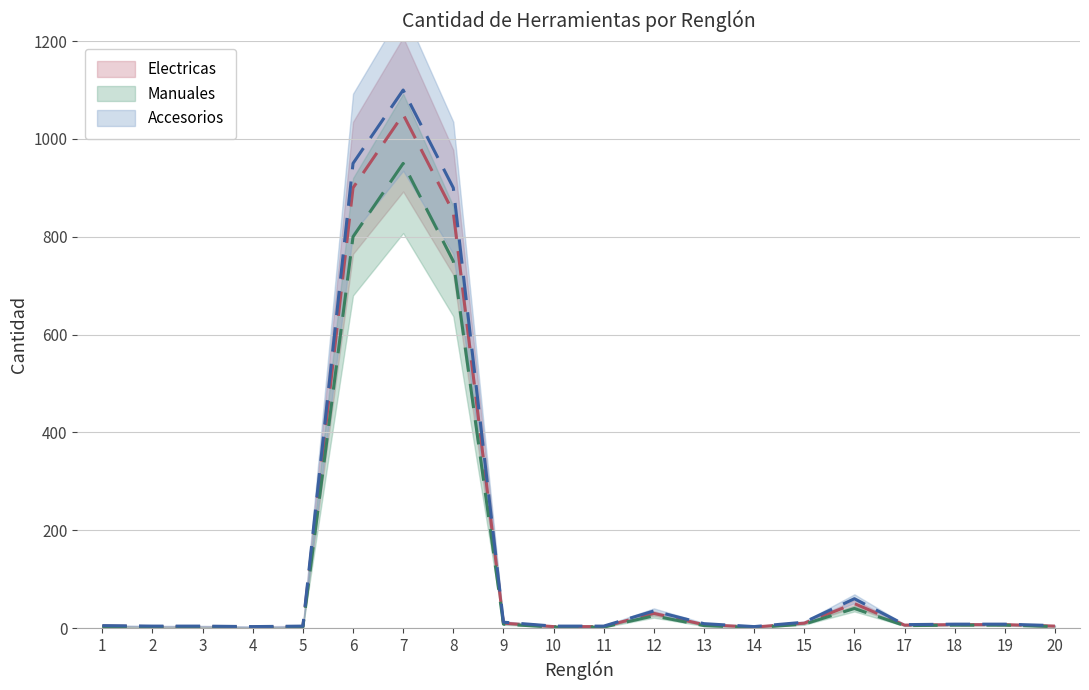

Reading left to right, what are all the values shown in this chart?

Electricas: 1=4	2=3	3=3	4=2	5=3	6=900	7=1050	8=850	9=10	10=3	11=3	12=30	13=7	14=2	15=10	16=50	17=6	18=7	19=7	20=4
Manuales: 1=3	2=2	3=2	4=1	5=2	6=800	7=950	8=750	9=8	10=2	11=2	12=25	13=5	14=1	15=8	16=40	17=5	18=6	19=6	20=3
Accesorios: 1=5	2=4	3=4	4=3	5=4	6=950	7=1100	8=900	9=12	10=4	11=4	12=35	13=9	14=3	15=12	16=60	17=7	18=8	19=8	20=5